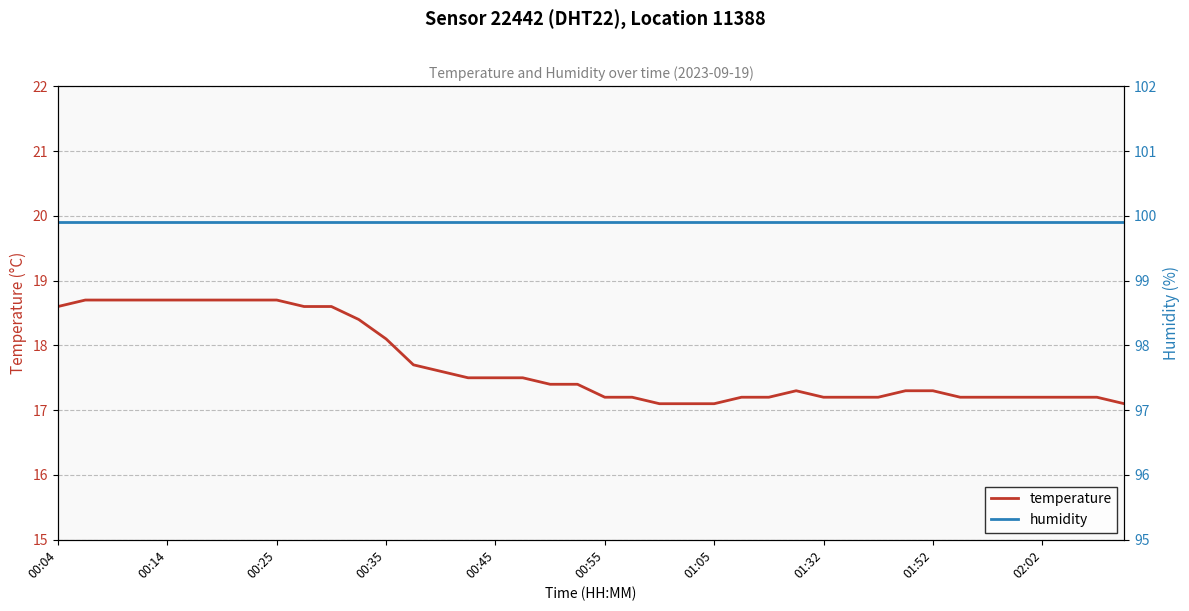

True or false: humidity and temperature intersect in this chart.

False